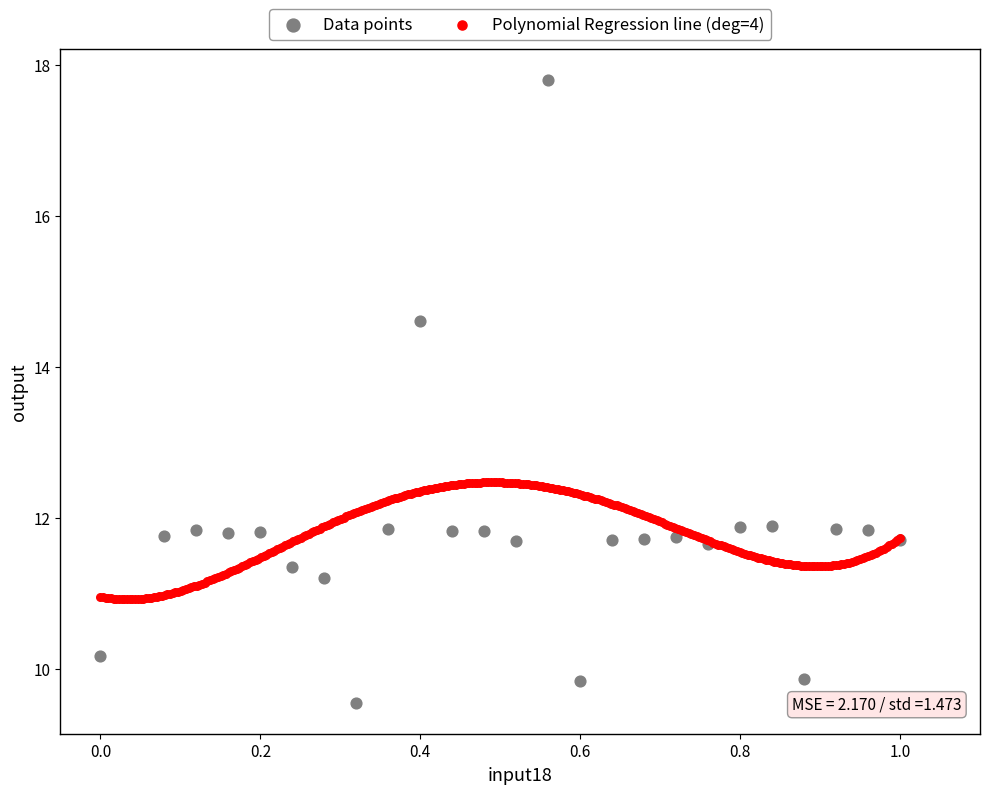

Which series contains the highest Y value?

Data points